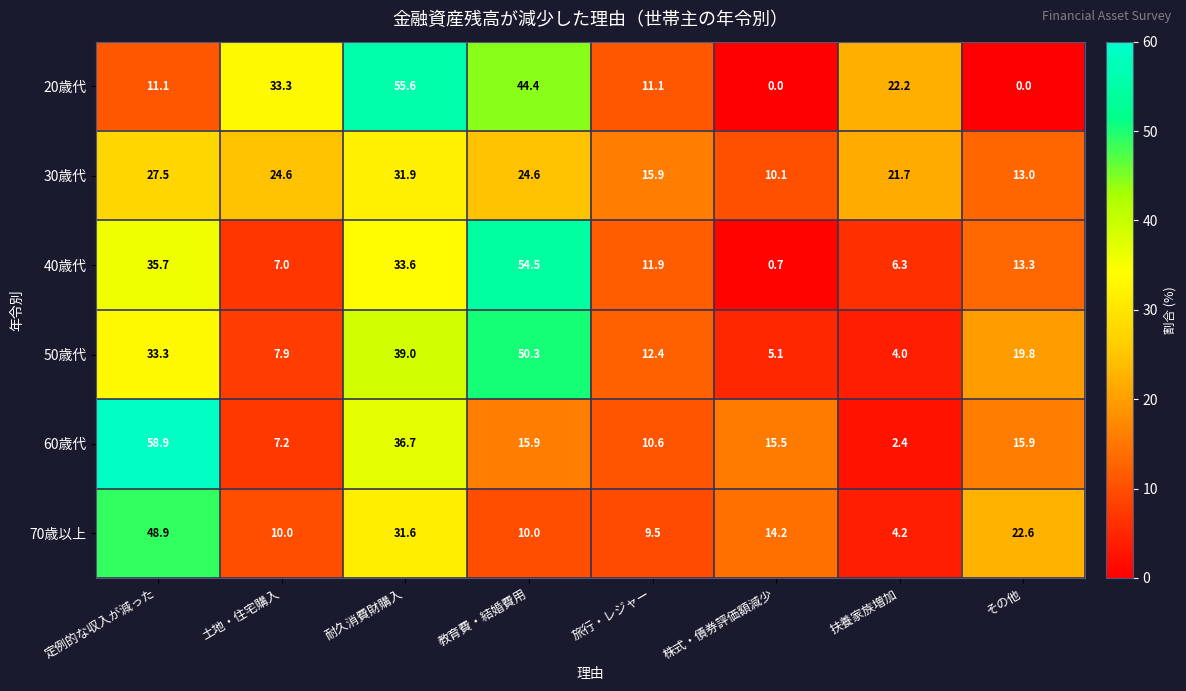

Is the value of 50歳代 at 旅行・レジャー greater than the value of 70歳以上 at 扶養家族増加?

Yes